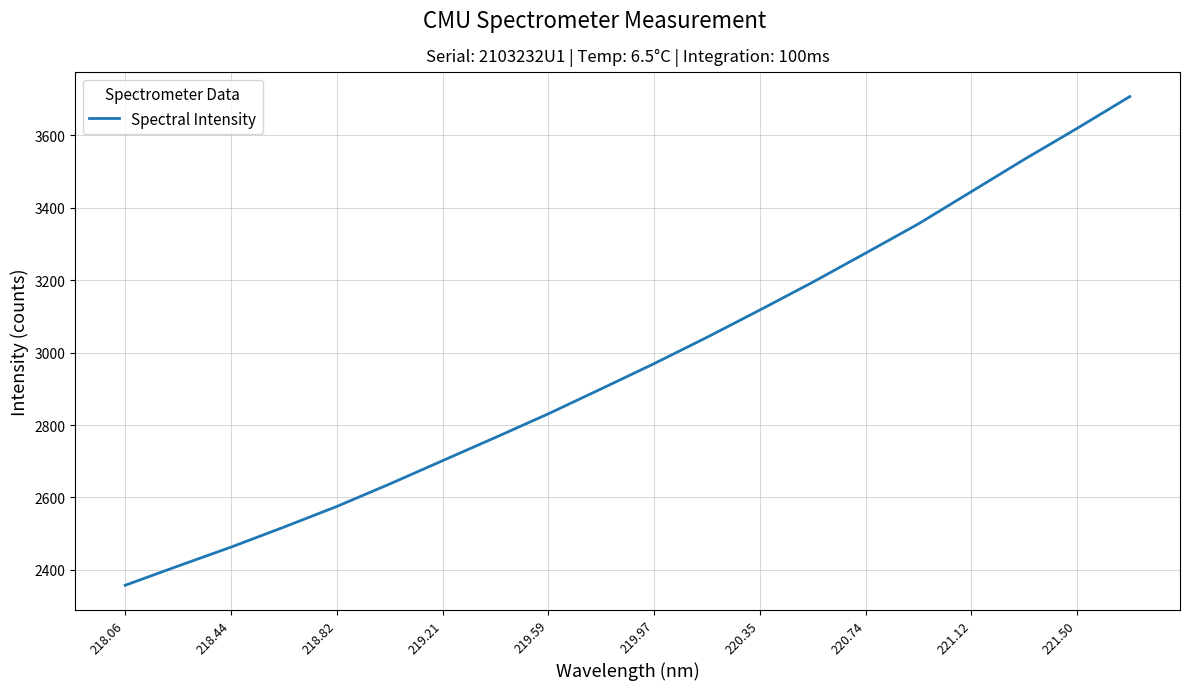

What is the difference between the maximum and minimum values?

1349.9